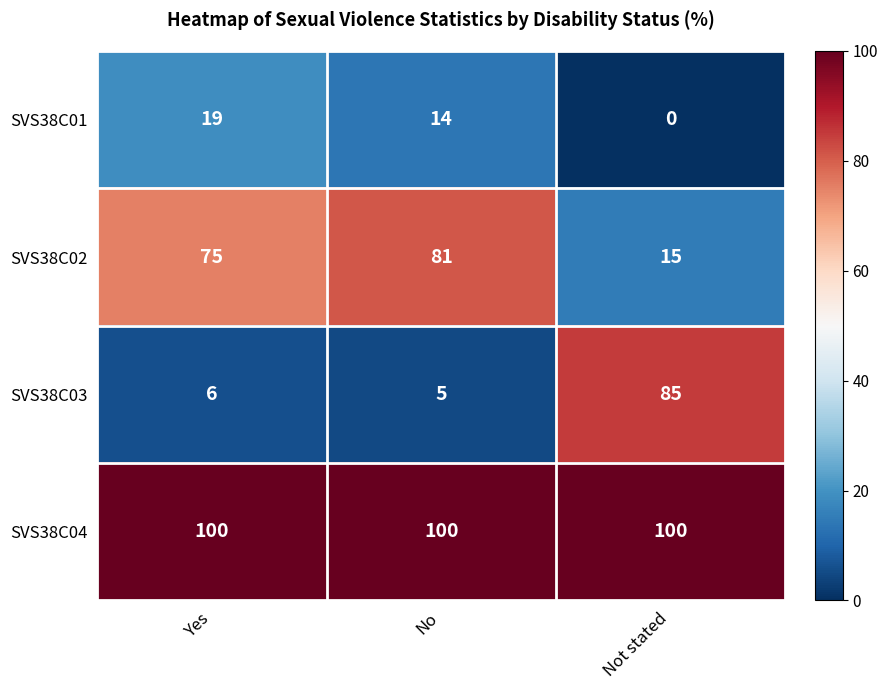

What is the sum of all SVS38C04 values?

300